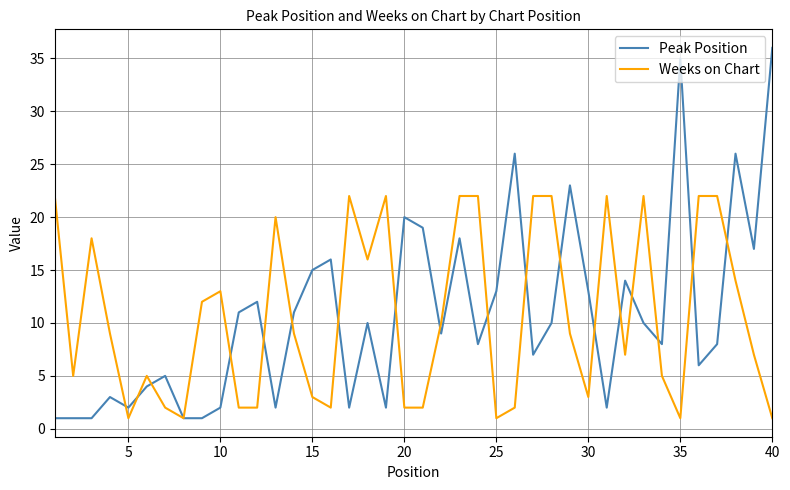

What is the greatest value displayed?

36